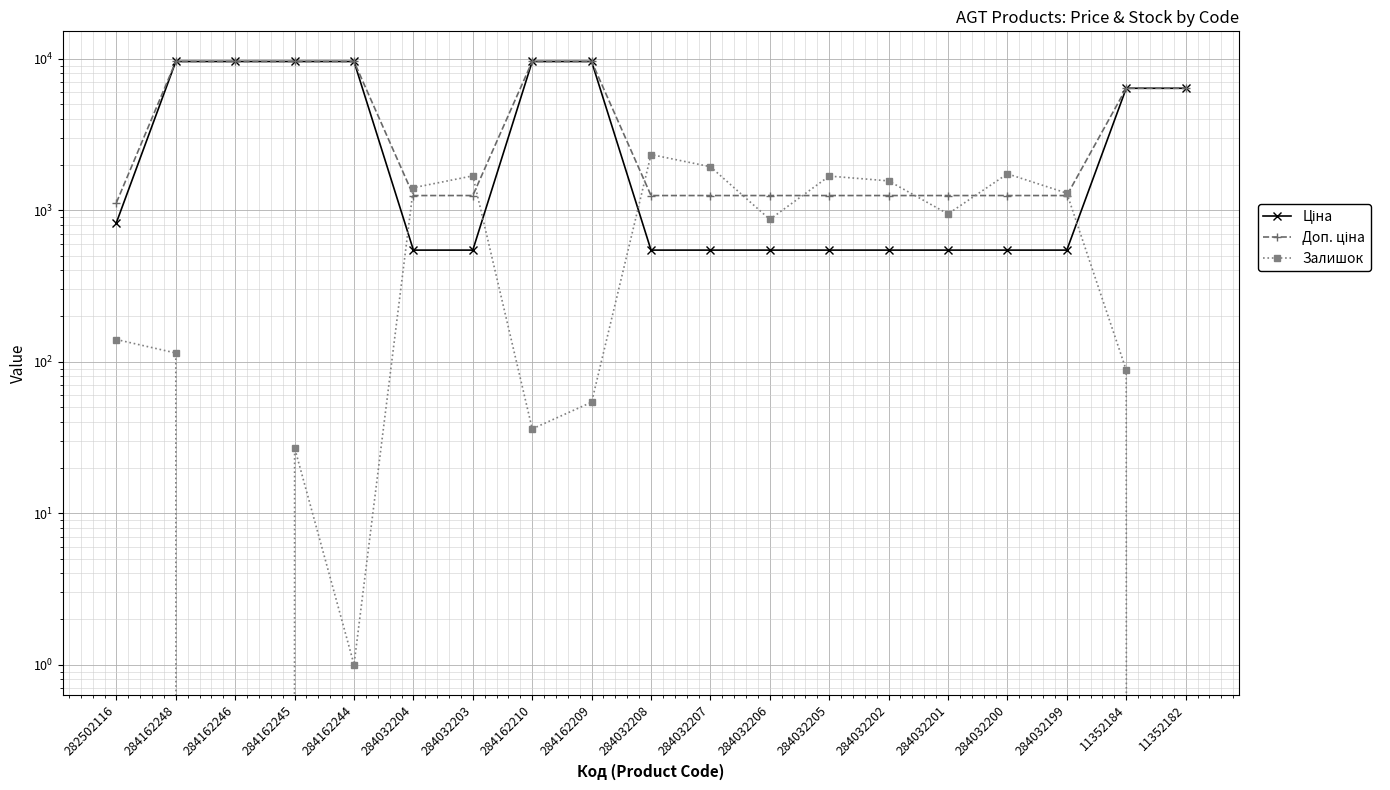

How many intersections are there between Доп. ціна and Залишок?

8